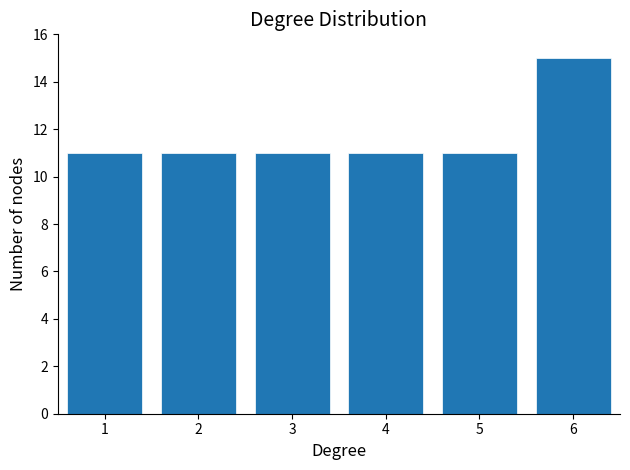

Reading right to left, transcribe all the data shown in this chart.

15	11	11	11	11	11